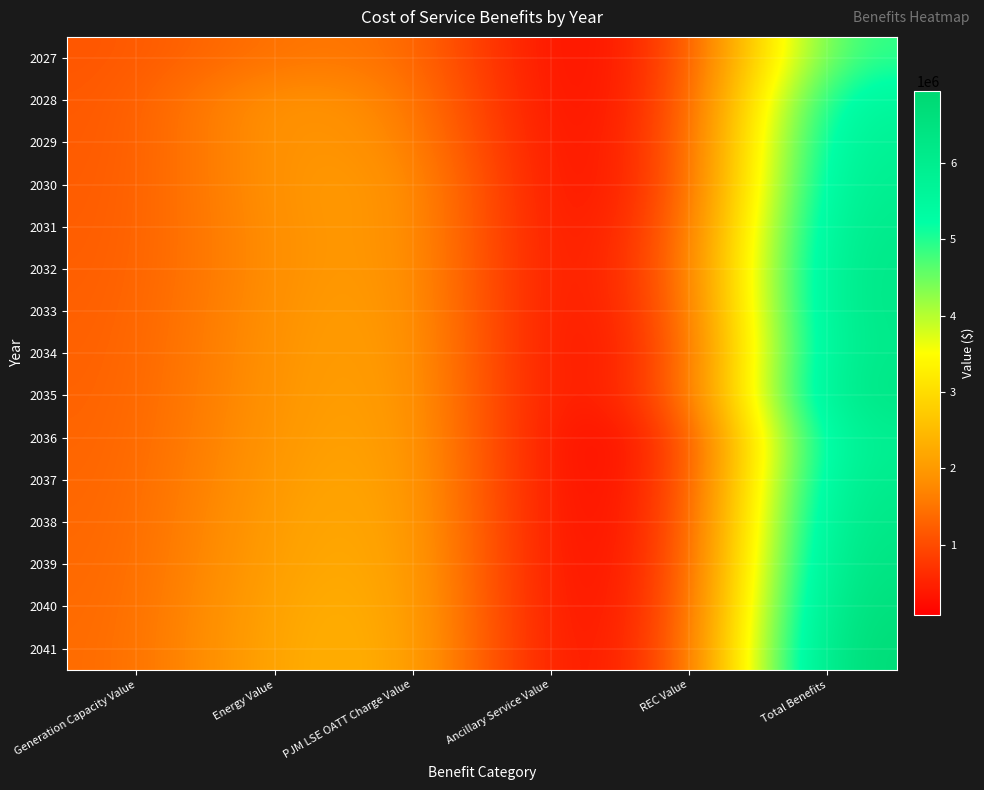

At which category is the sum across all series the highest?

Total Benefits